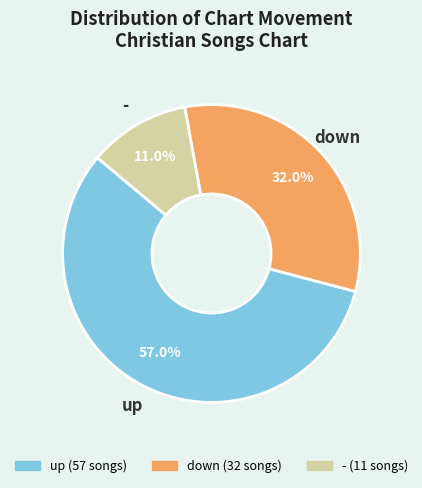

Is it true that - is 11% of the pie?

True